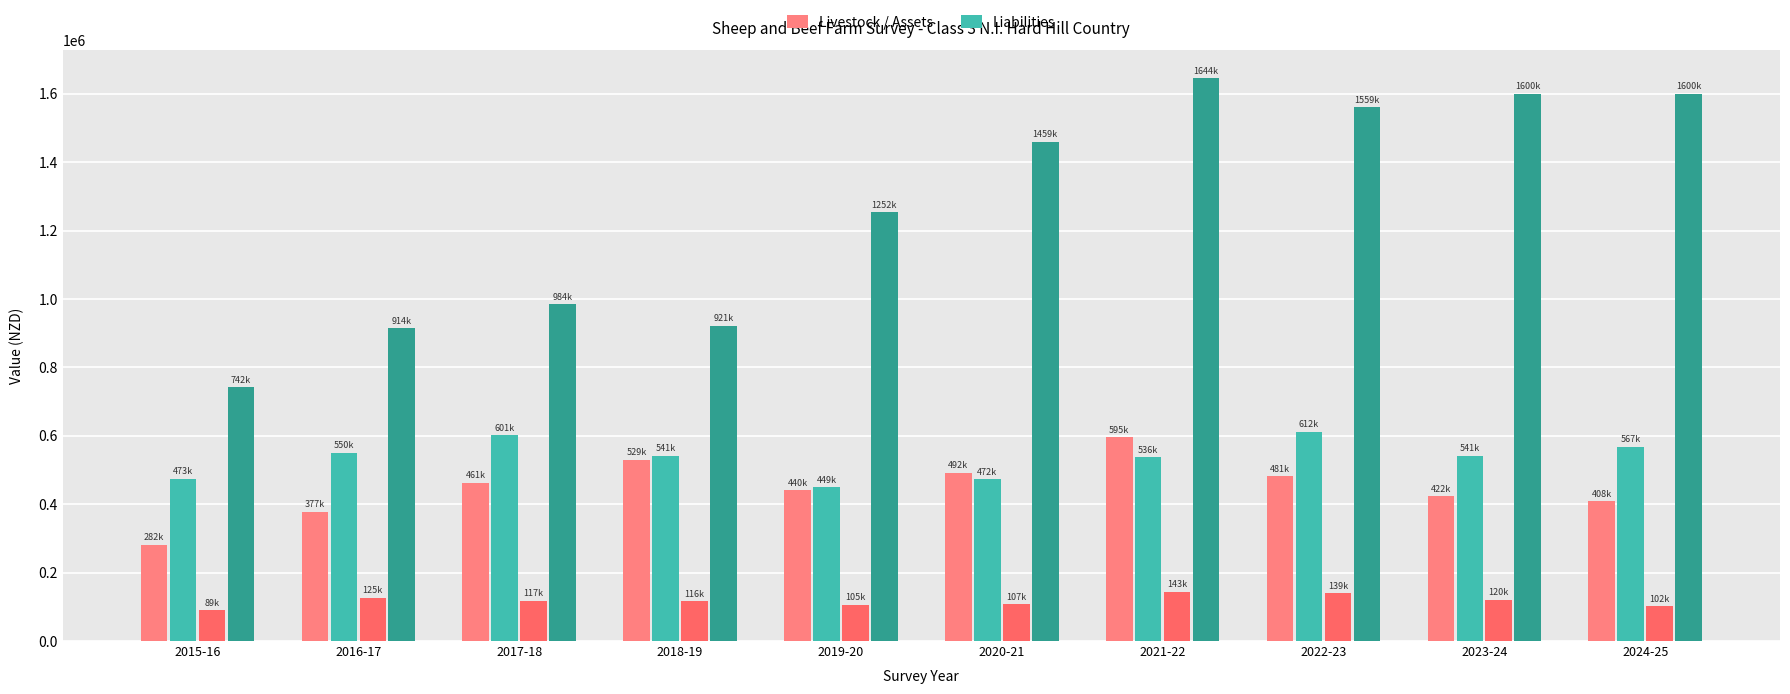

What position from the right is 2023-24?

2